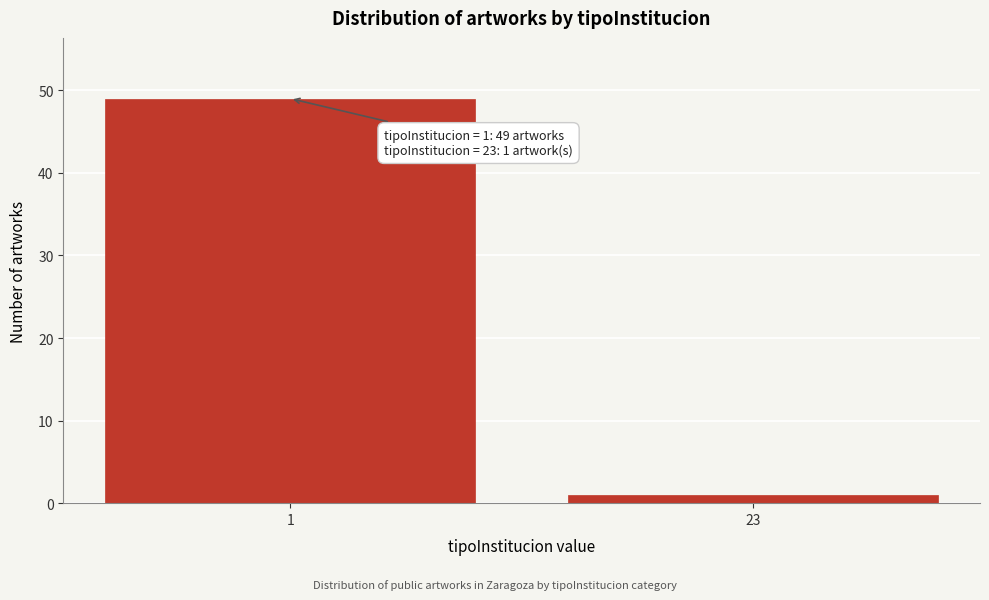

Reading right to left, extract all data points from this chart.

1	49